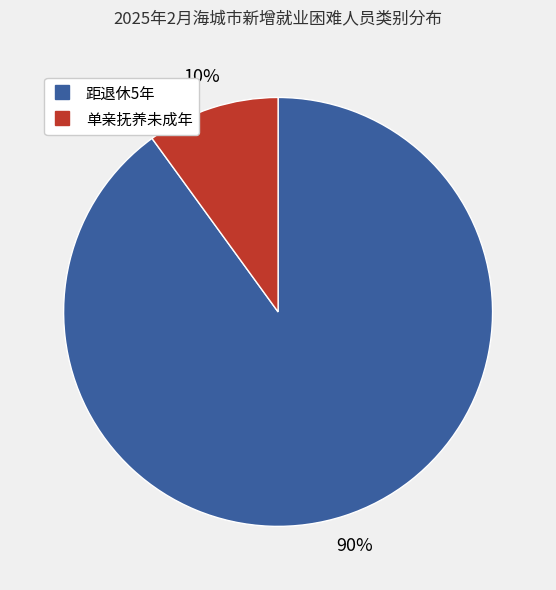

How many slices are in this pie chart?

2